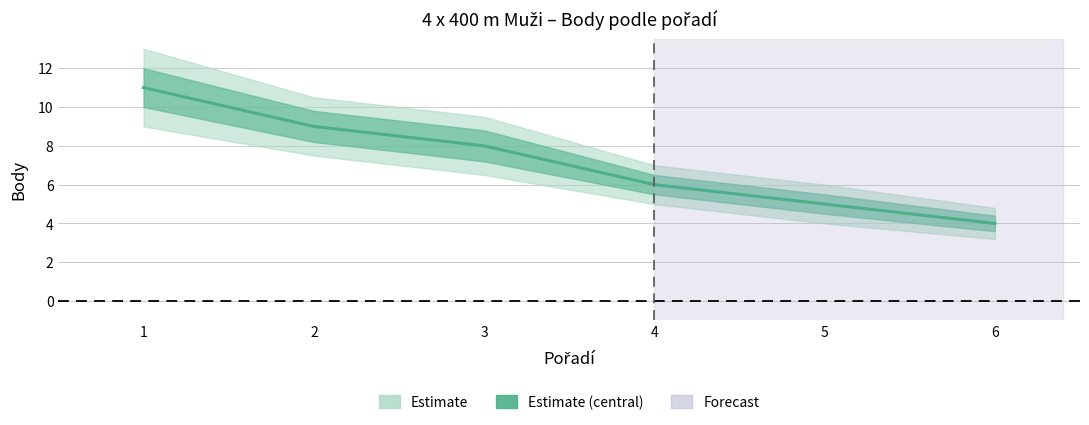

What is the sum of all values?

43